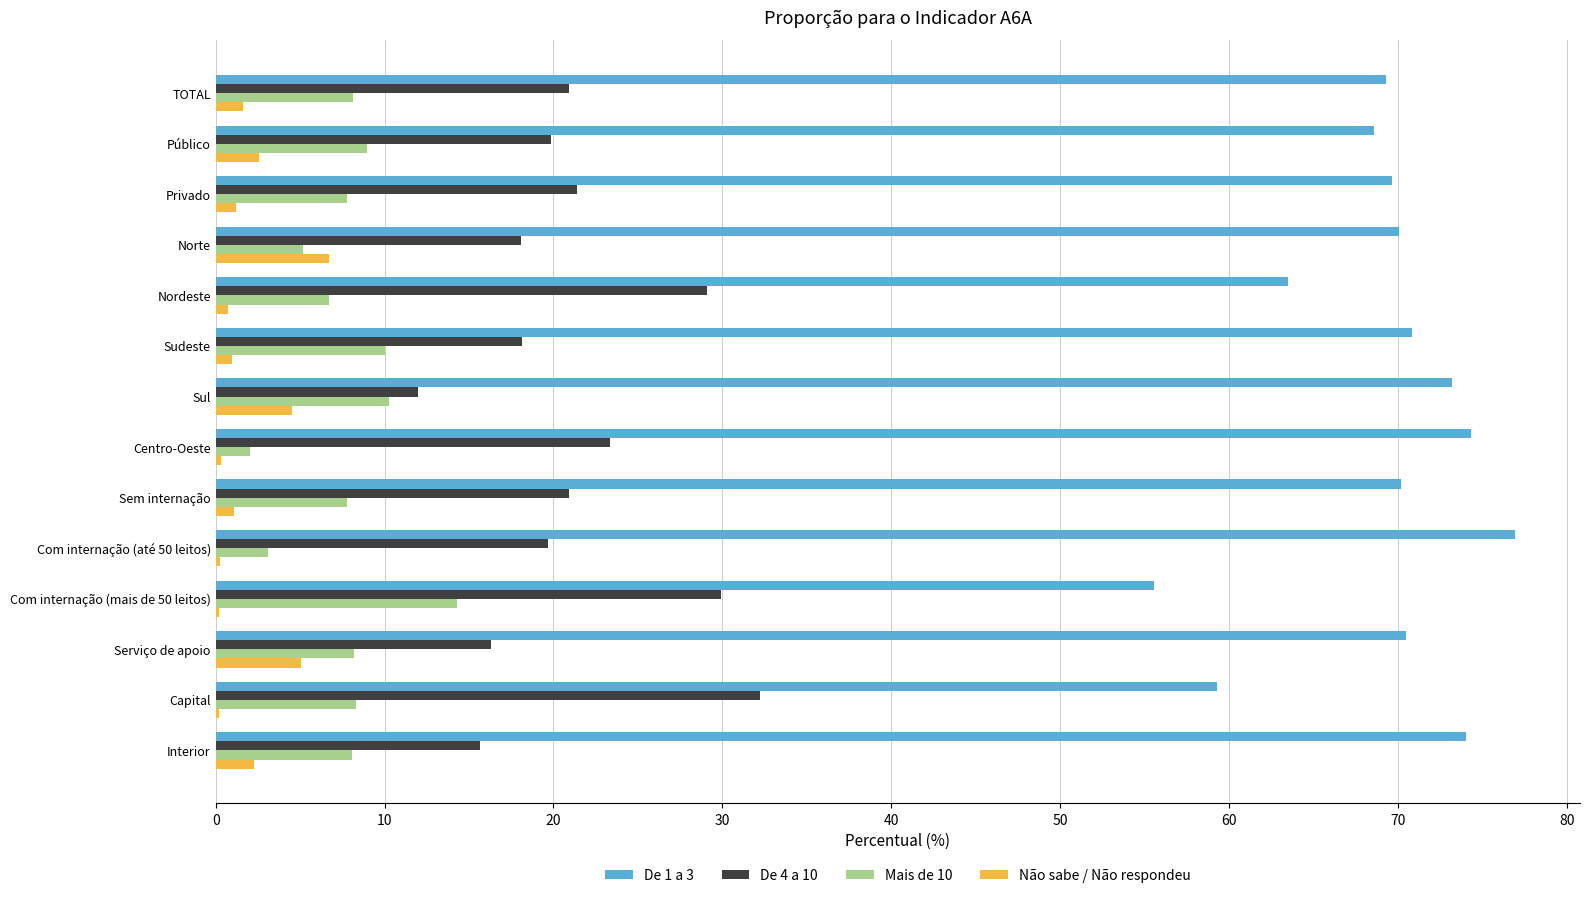

True or false: Mais de 10 has a value of 7.8 at Sem internação.

True